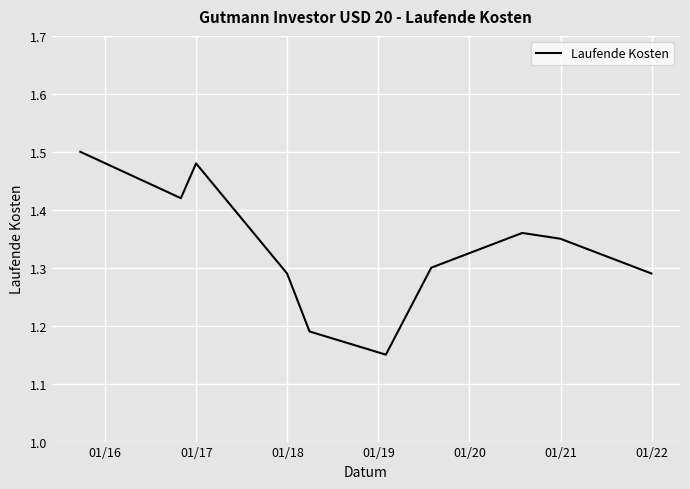

How many lines are shown in the chart?

1